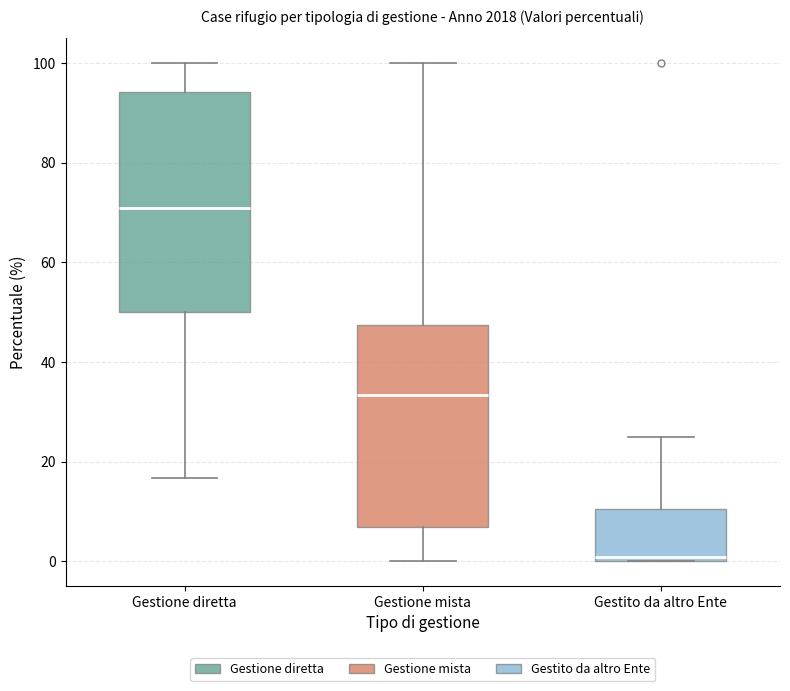

Reading left to right, read every box against the y-axis: the position of its median line, the range the box covers, and the ends of its whiskers. The values are not printed on the chart, so give them approximately, as read against the axis.

Gestione diretta: median 70, box 50 to 94, whiskers 16 to 100
Gestione mista: median 34, box 6 to 48, whiskers 0 to 100
Gestito da altro Ente: median 0 (just above the box's lower edge), box 0 to 10, whiskers 0 to 26